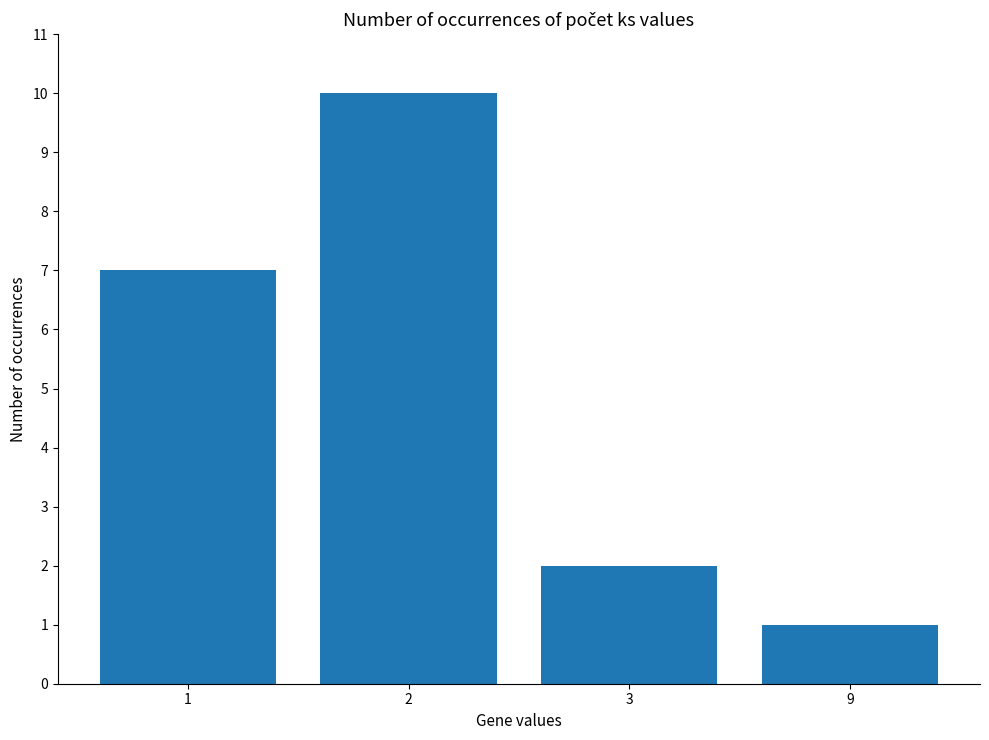

List the labels in order of value, smallest first.

9, 3, 1, 2